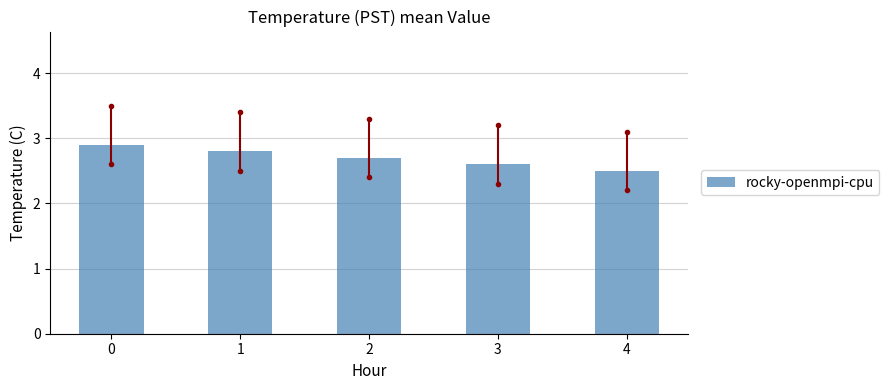

Rank the categories by value from highest to lowest.

0, 1, 2, 3, 4